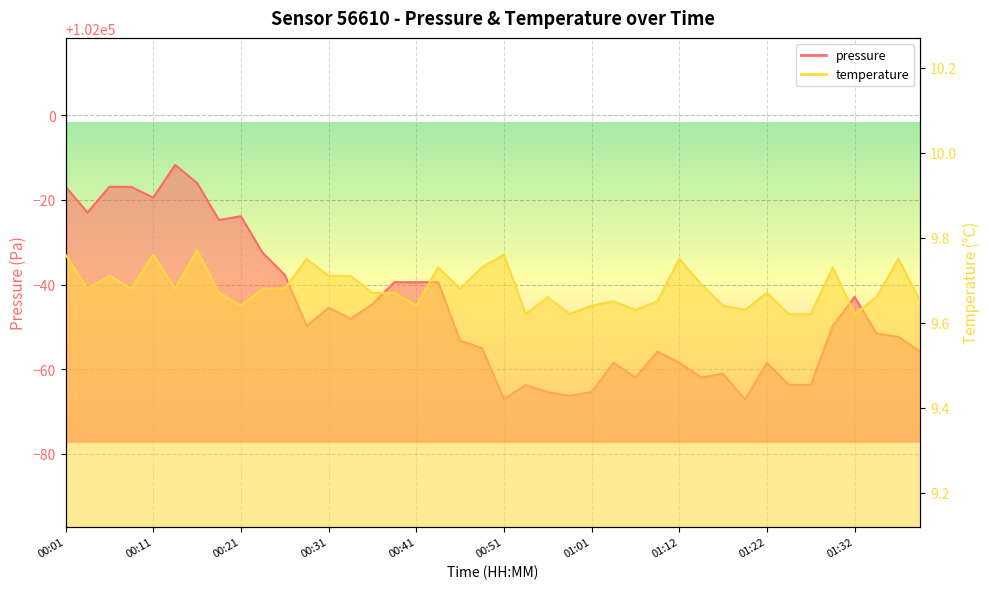

What is the label of the 13th point from the left?

00:31